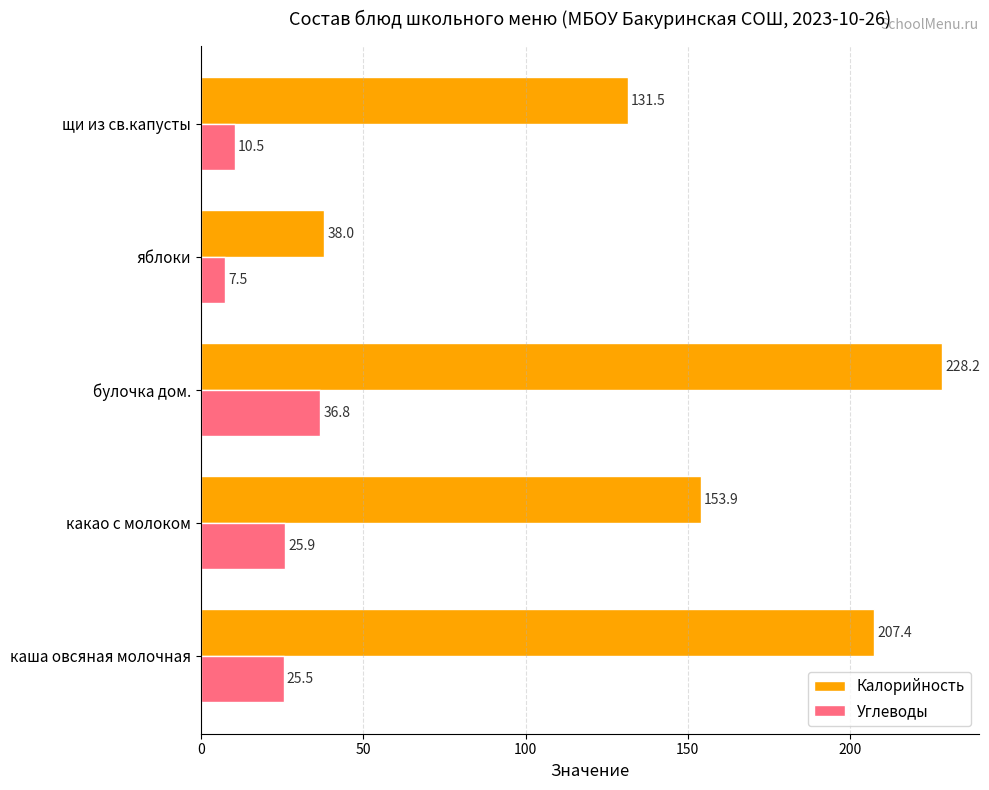

What is the maximum value for Углеводы?

36.8